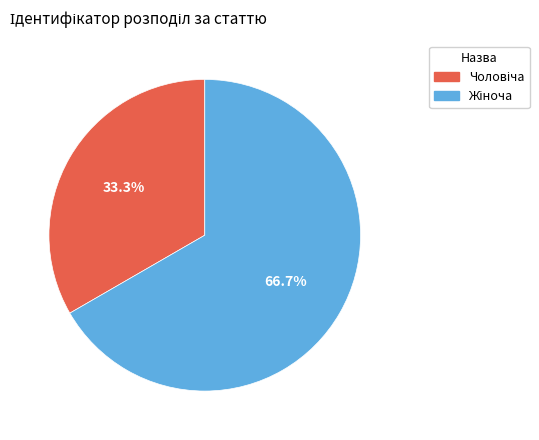

Is there a majority slice in this chart?

Yes